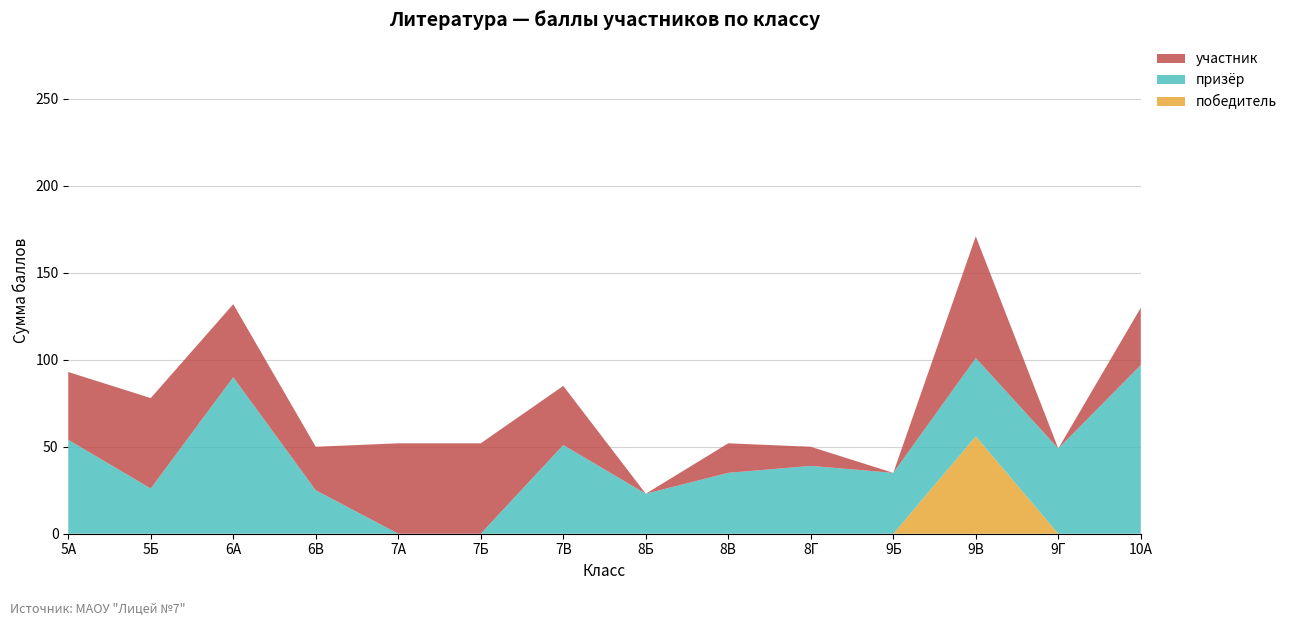

Reading left to right, transcribe all the data shown in this chart.

победитель: 0	0	0	0	0	0	0	0	0	0	0	56	0	0
призёр: 54	26	90	25	0	0	51	23	35	39	35	45	49	97
участник: 39	52	42	25	52	52	34	0	17	11	0	70	0	33